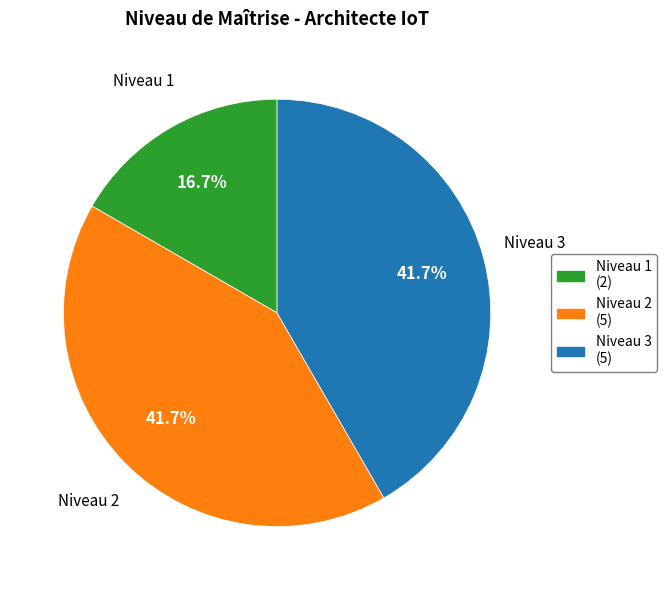

Does any single category account for the majority?

No